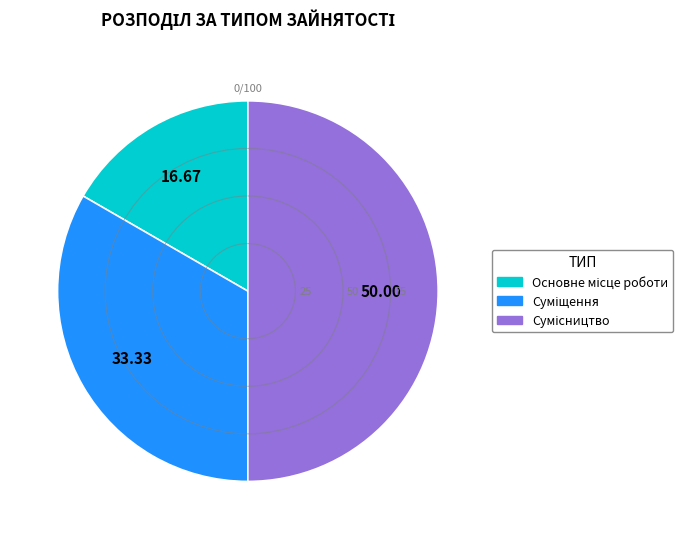

What is the smallest slice in the pie chart?

Основне місце роботи